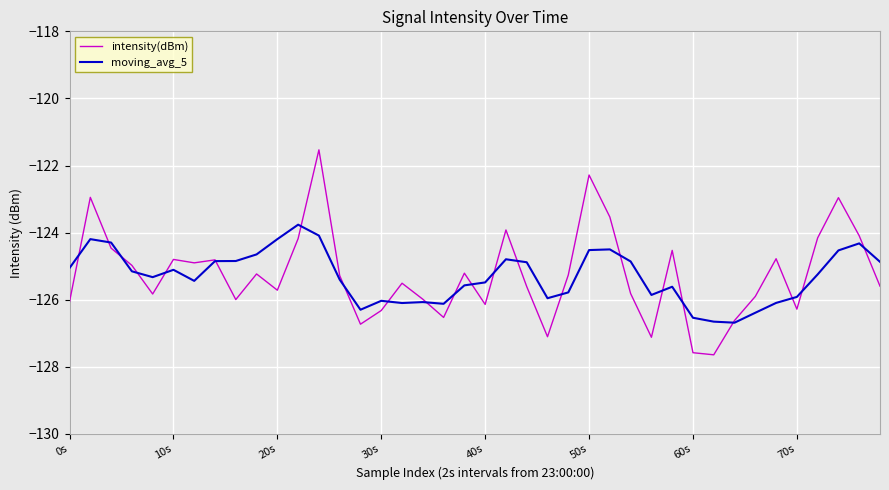

What is the minimum value for intensity(dBm)?

-127.6